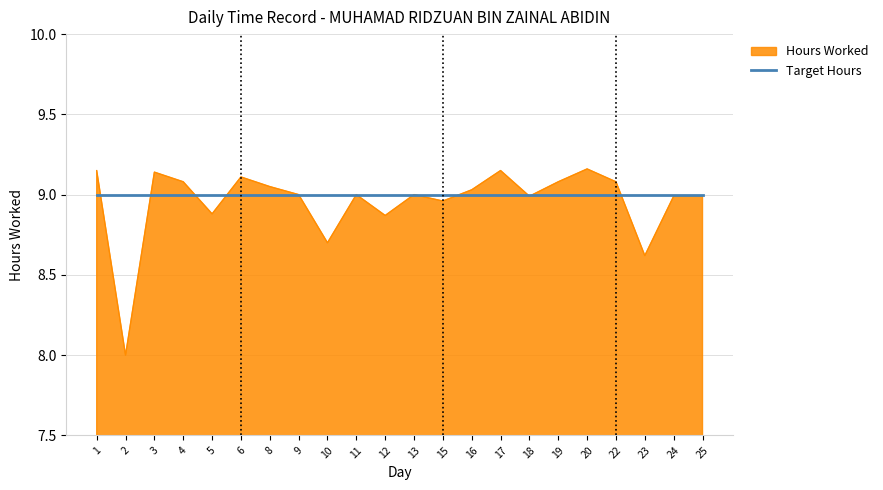

List the series in order of their peak value, lowest first.

Target Hours, Hours Worked